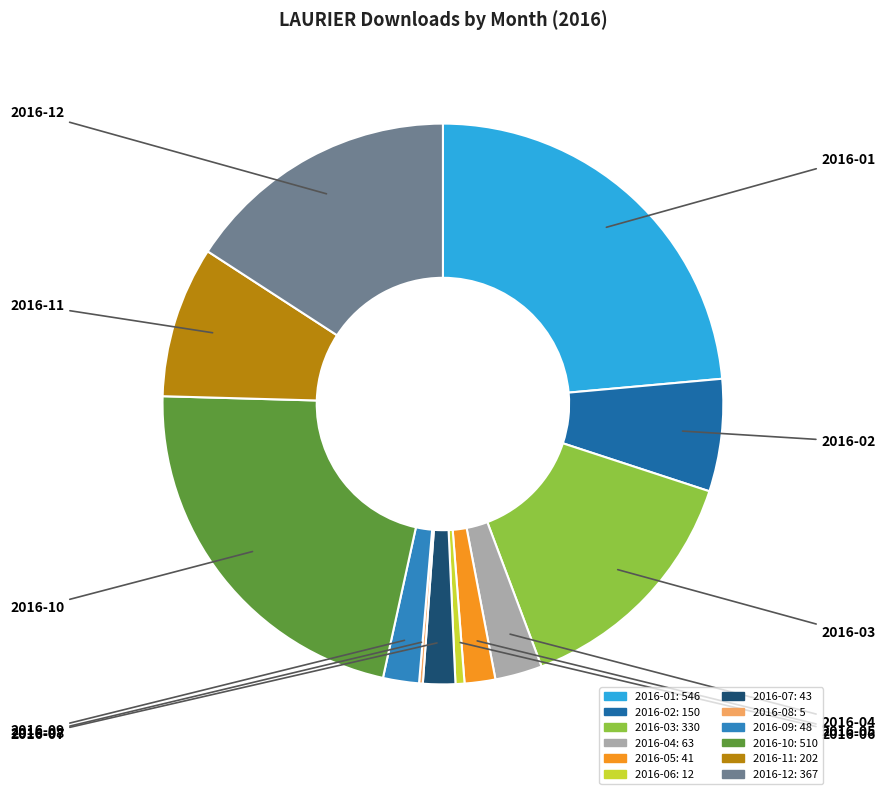

Is it true that 2016-10 is 22% of the pie?

True